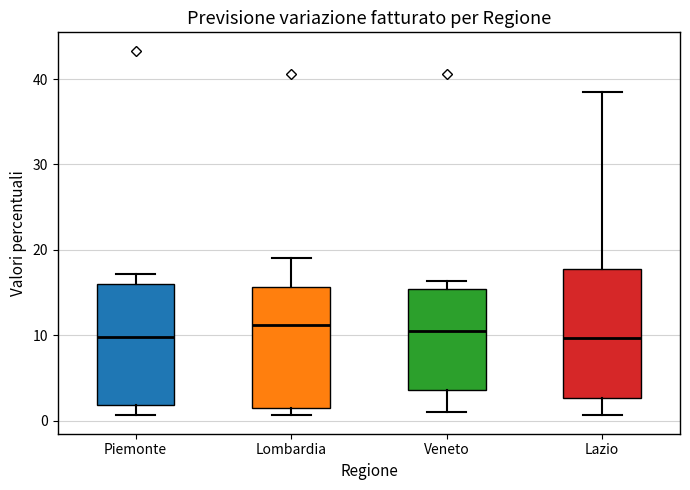

Reading left to right, read every box against the y-axis: the position of its median line, the range the box covers, and the ends of its whiskers. The values are not printed on the chart, so give them approximately, as read against the axis.

Piemonte: median 10, box 2 to 16, whiskers 1 to 17
Lombardia: median 11, box 1 to 16, whiskers 1 (just below the box's lower edge) to 19
Veneto: median 10, box 4 to 15, whiskers 1 to 16
Lazio: median 10, box 3 to 18, whiskers 1 to 38